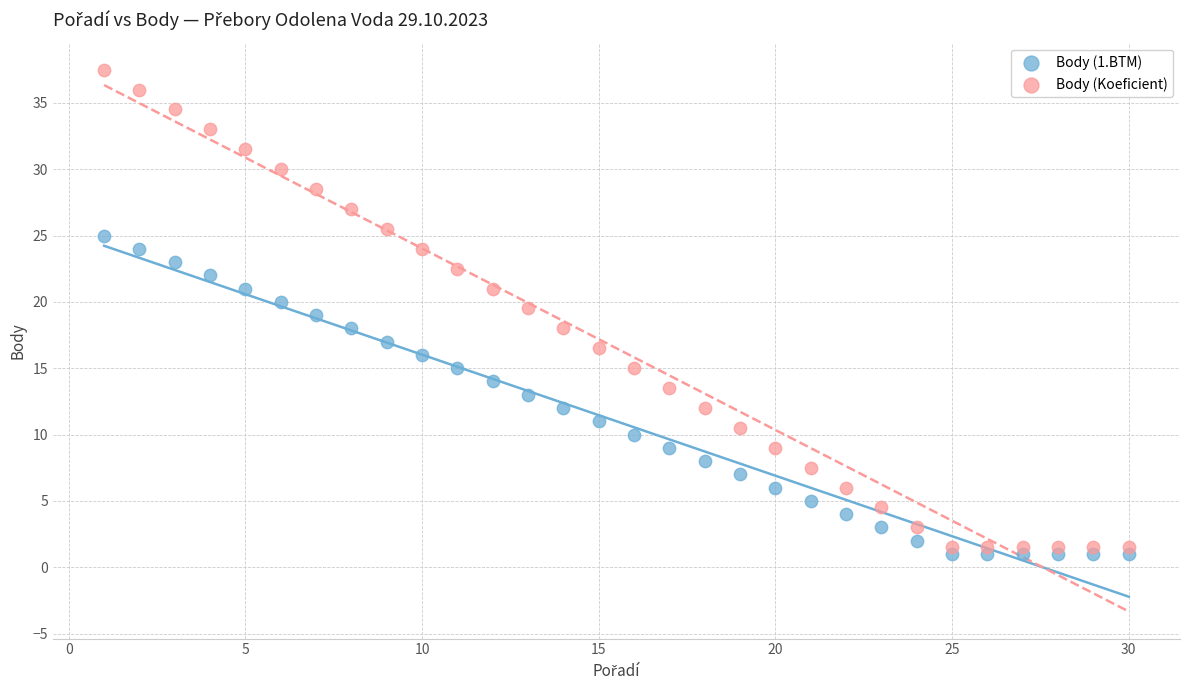

What are all the series names shown in the legend?

Body (1.BTM), Body (Koeficient)